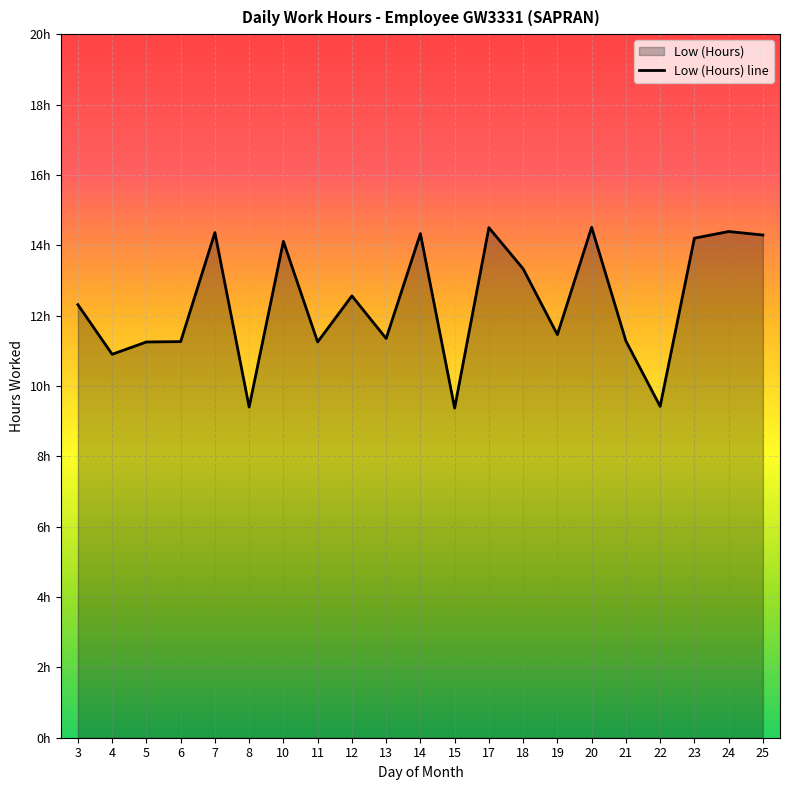

True or false: the data shows 24.0 at 17.

False